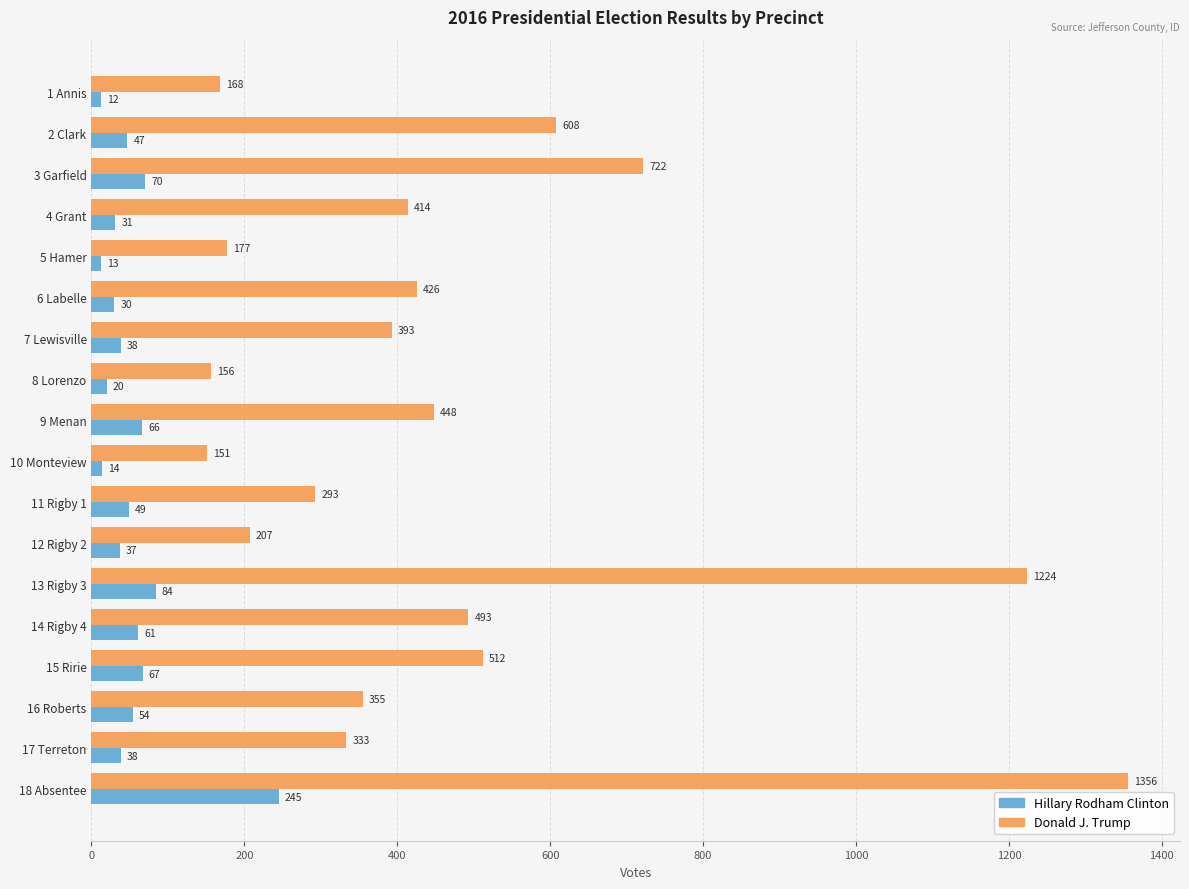

Is it true that Hillary Rodham Clinton equals 67 at 15 Ririe?

True